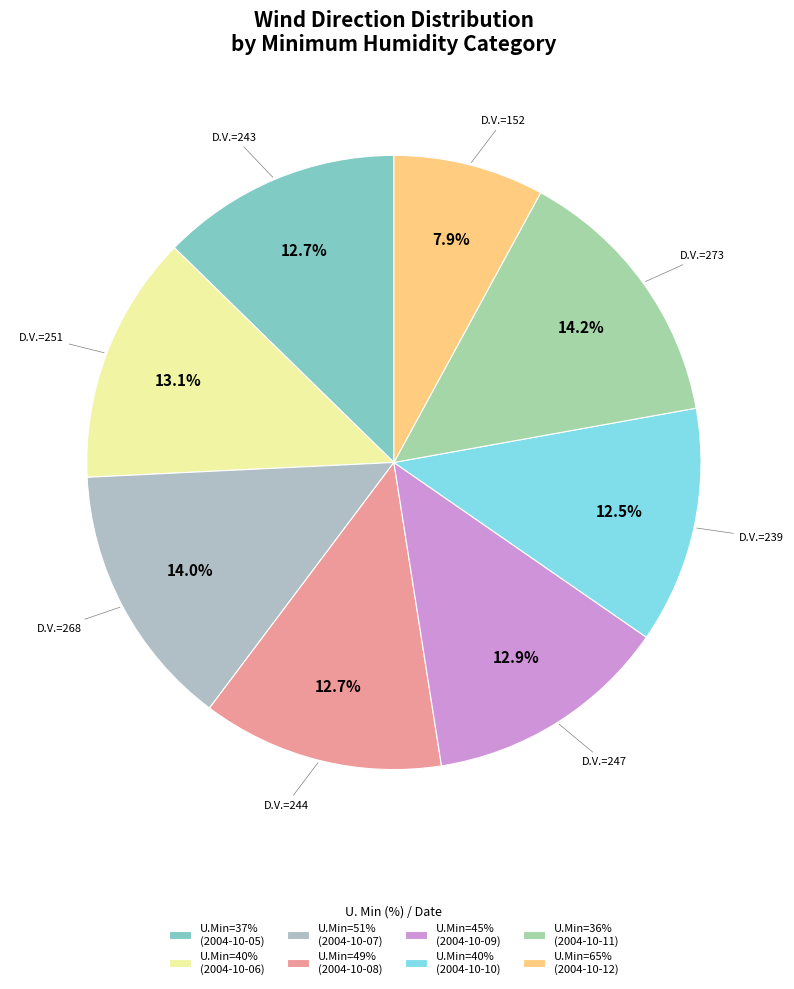

Rank the categories by value from lowest to highest.

65, 40, 37, 49, 45, 40, 51, 36